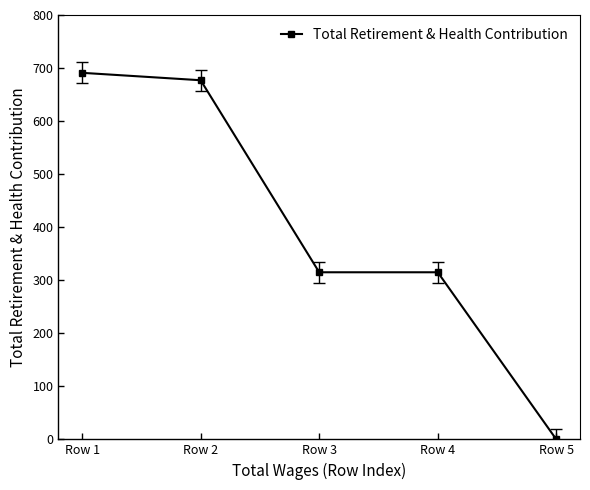

What is the difference between the values at Row 3 and Row 1?

376